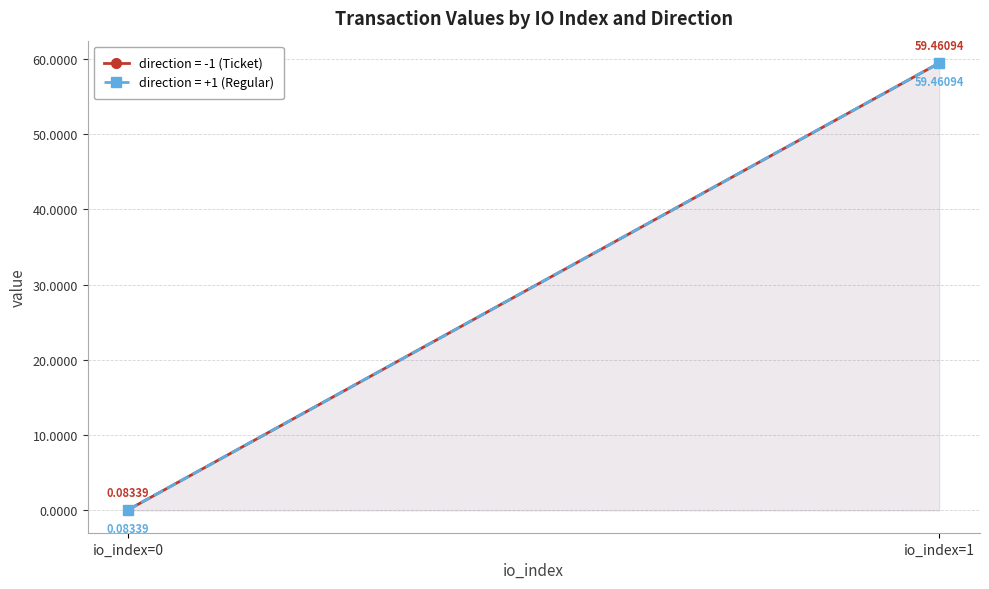

Which has a higher value, 0 or 1?

1